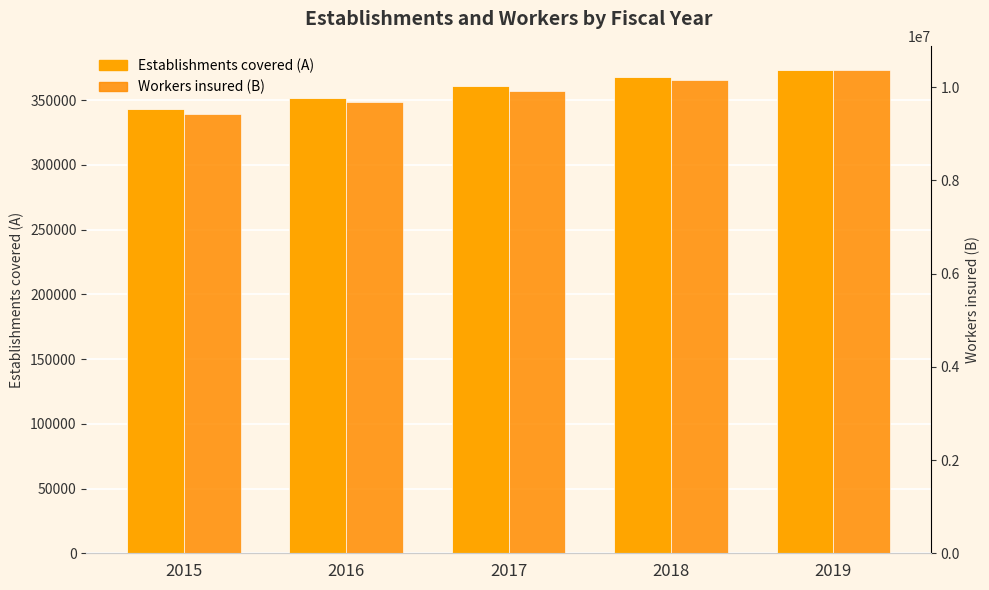

What is the difference between the maximum and minimum values in the Workers insured (B) series?

952119